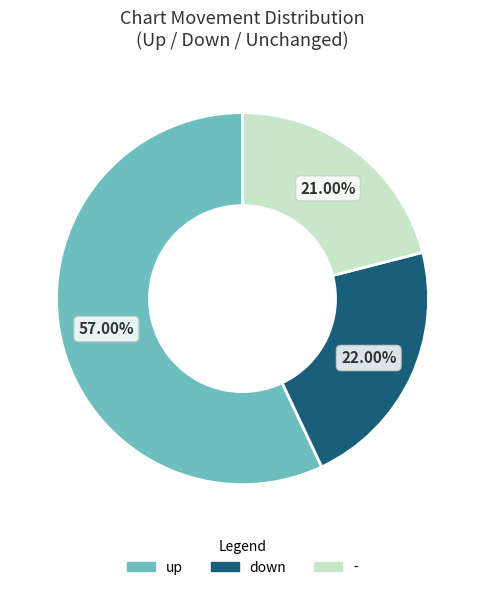

To the nearest percent, what is the difference between the down and - slice percentages?

1%